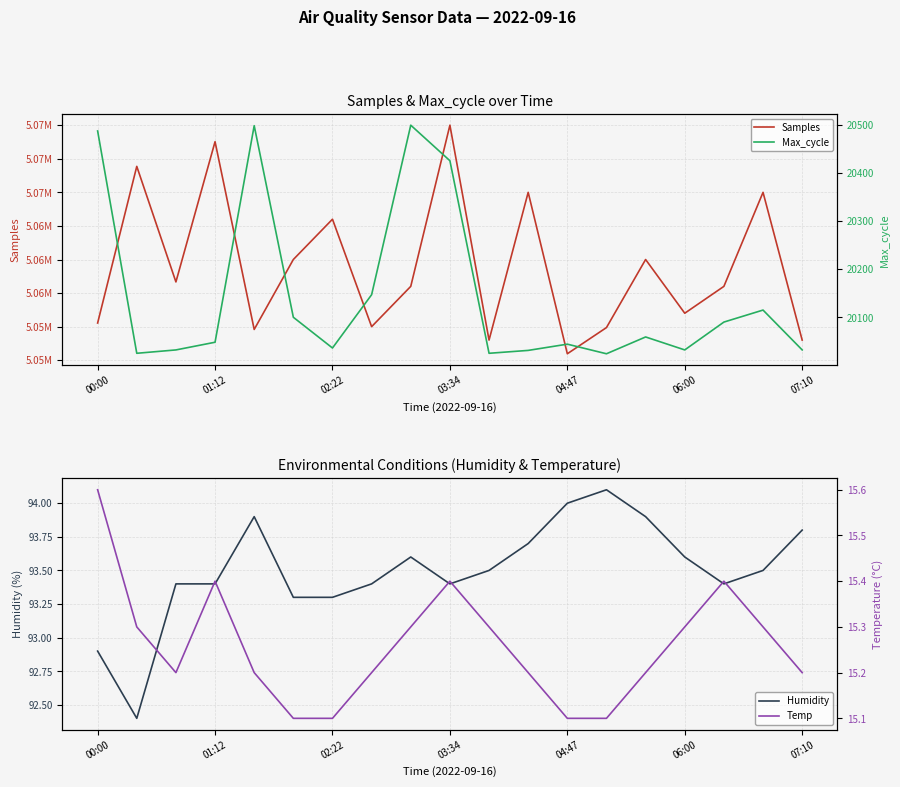

Is it true that Humidity equals 92.9 at 00:00?

True